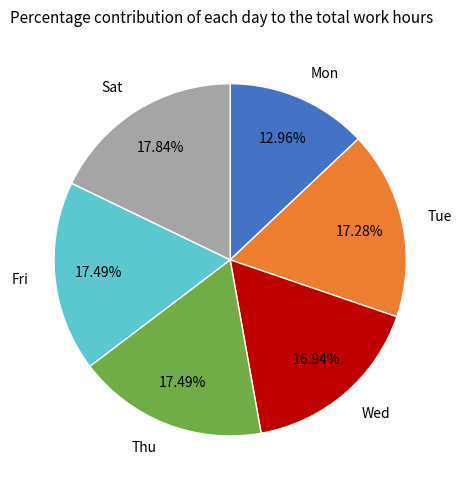

Does Thu account for over 50% of the chart?

No